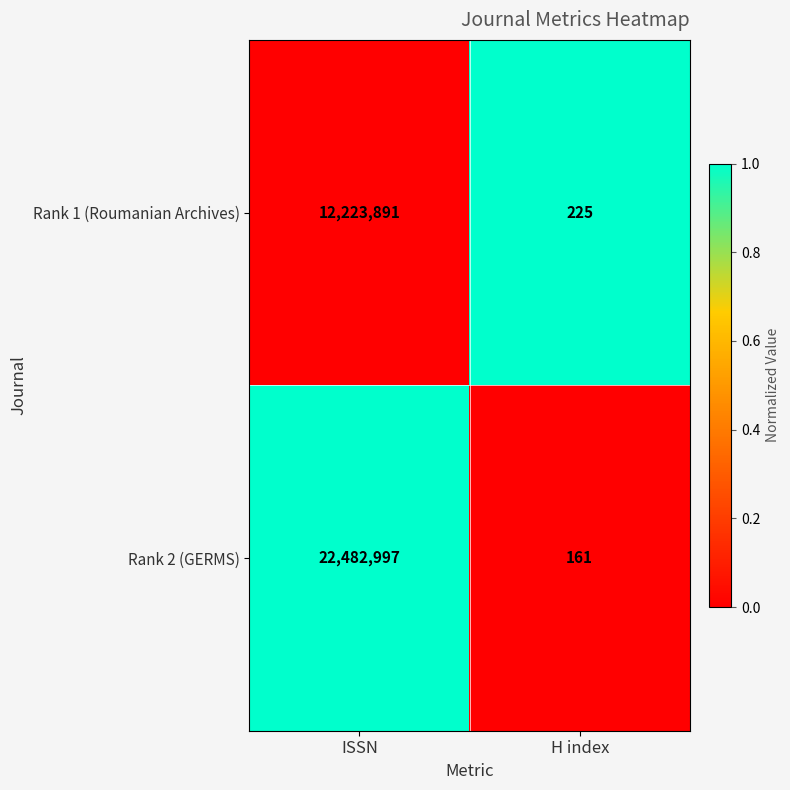

List the series in order of their peak value, lowest first.

Rank 1 (Roumanian Archives), Rank 2 (GERMS)